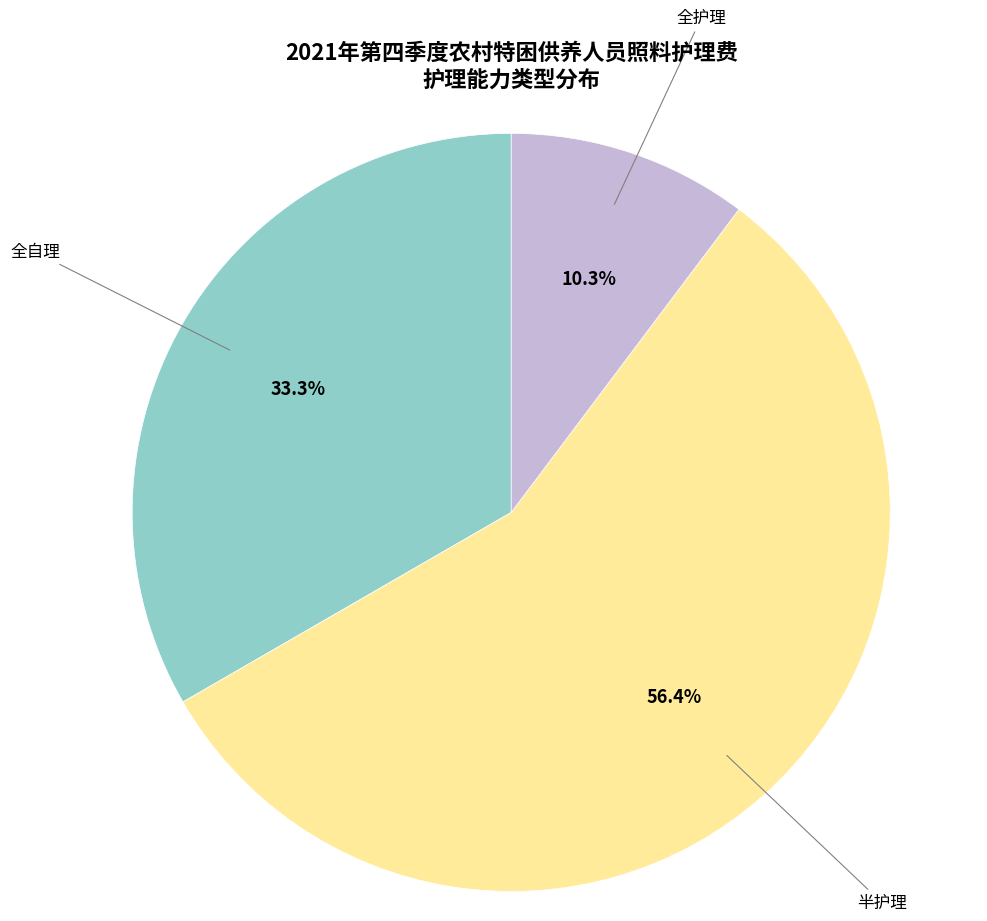

The 全护理 slice represents 56% of the pie. True or false?

False